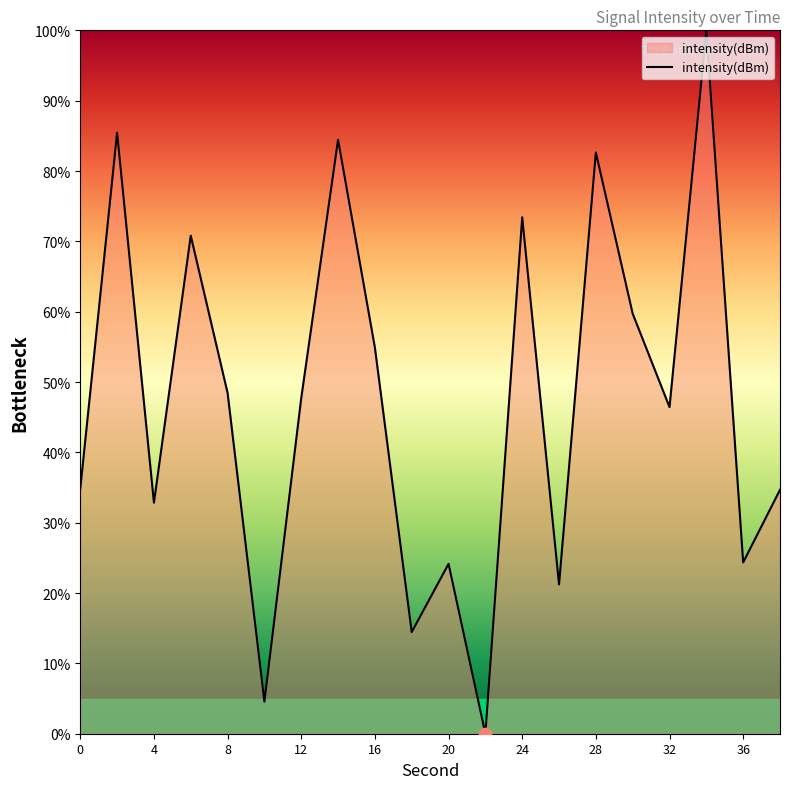

What is the greatest value displayed?

100.0